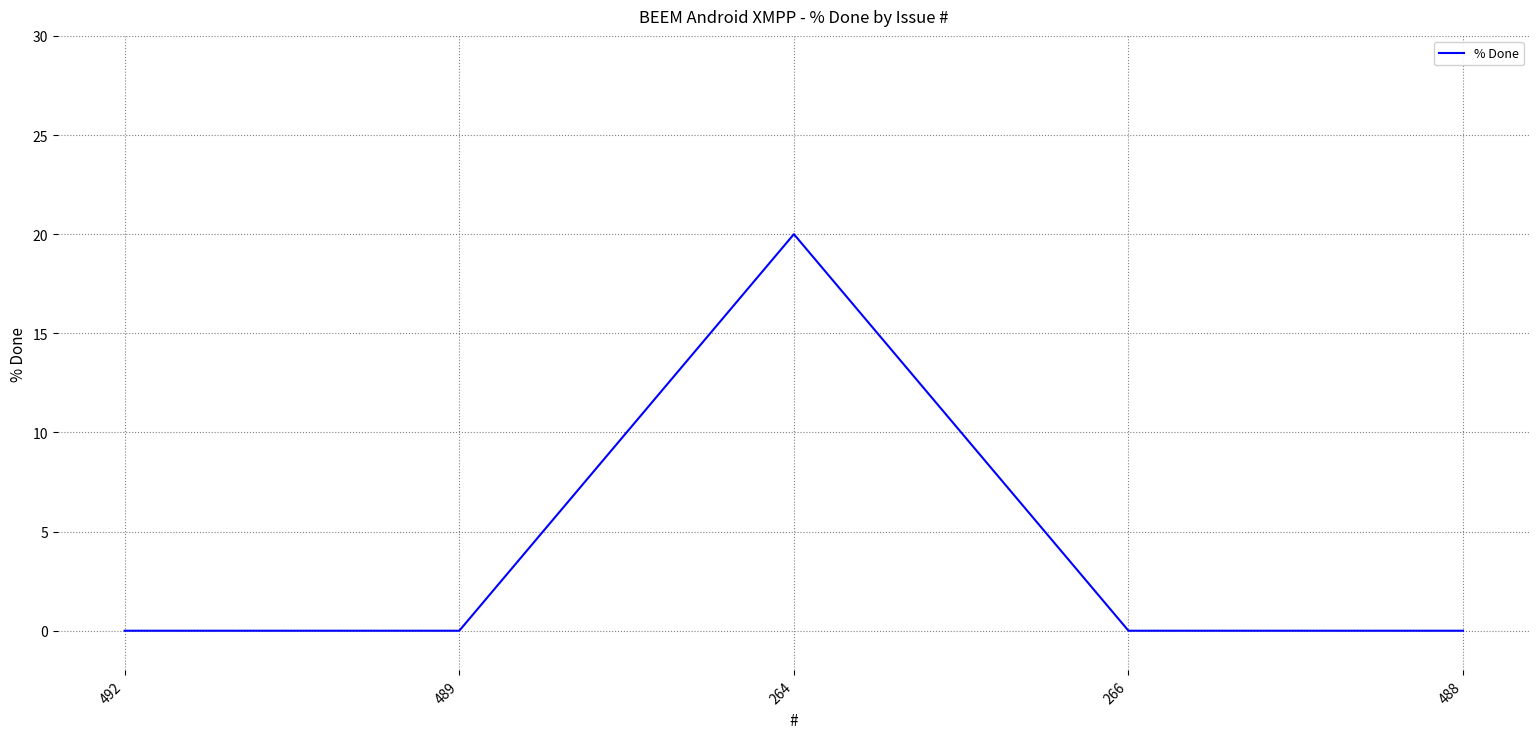

True or false: the data shows 8 at 489.

False